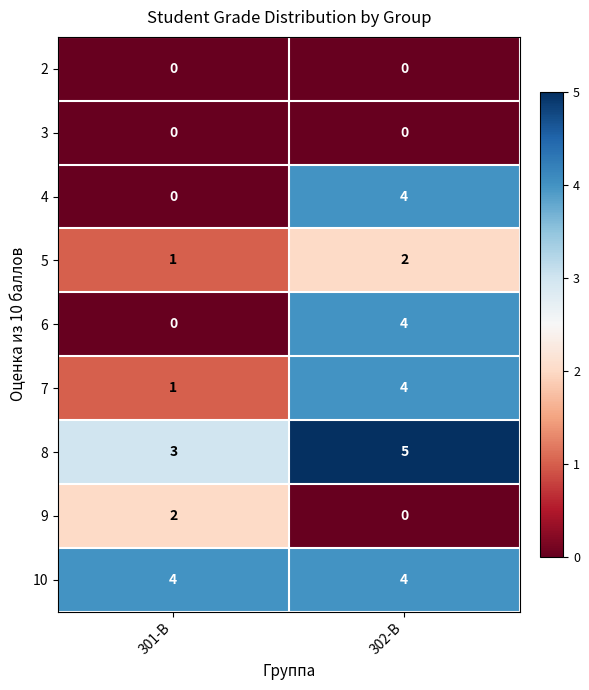

Reading left to right, transcribe all the data shown in this chart.

2: 0	0
3: 0	0
4: 0	4
5: 1	2
6: 0	4
7: 1	4
8: 3	5
9: 2	0
10: 4	4